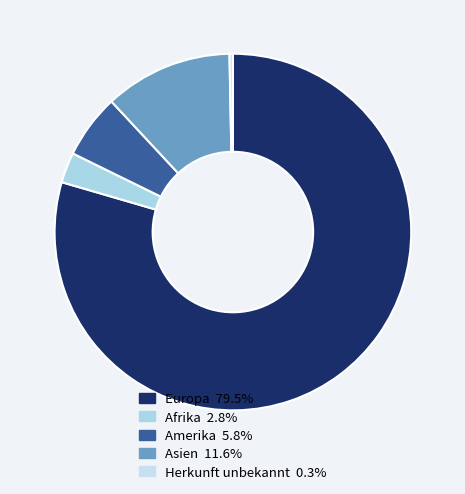

What is the majority slice?

Europa